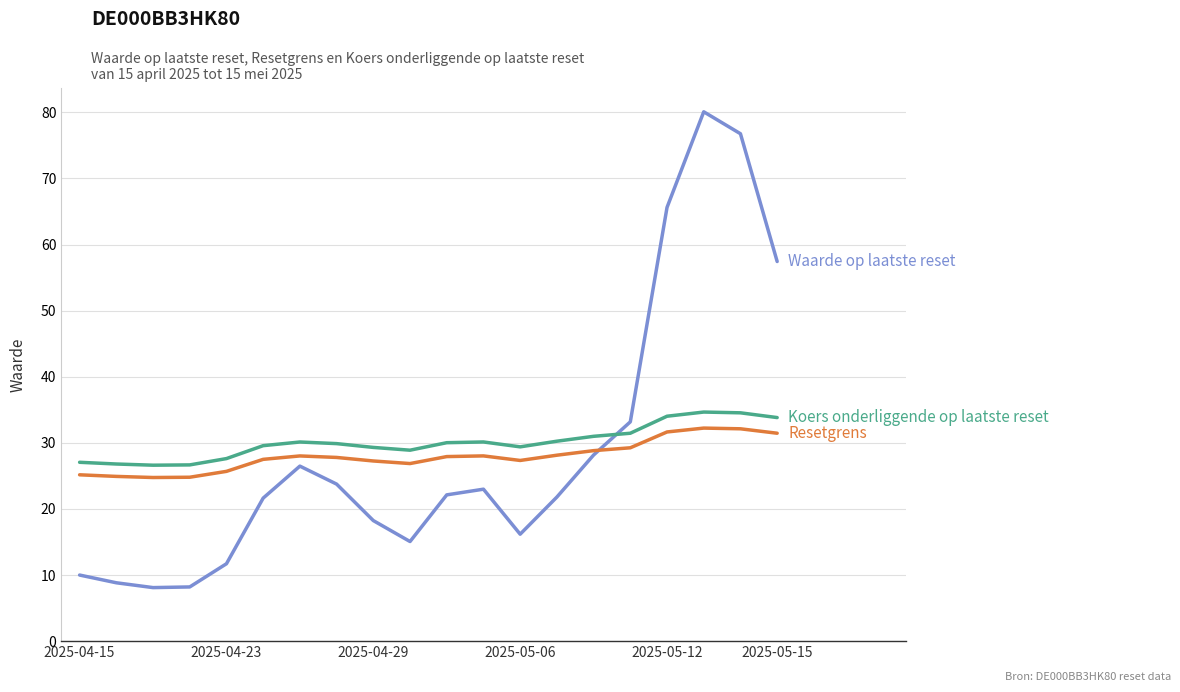

What is the greatest value displayed?

80.1